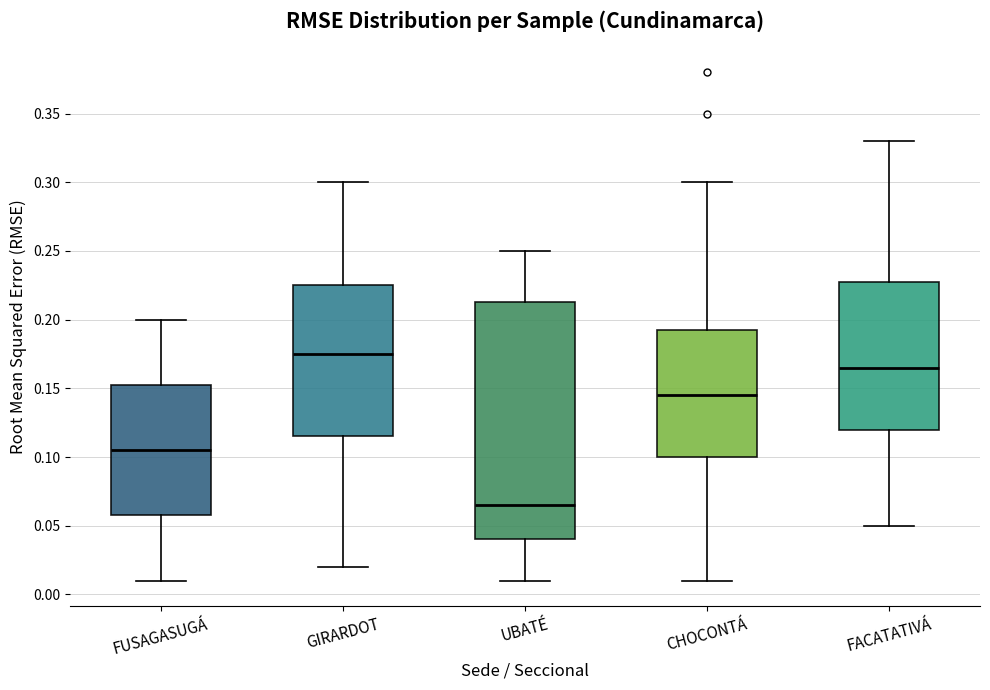

Comparing the boxes themselves (not the whiskers), which one is the tallest?

UBATÉ